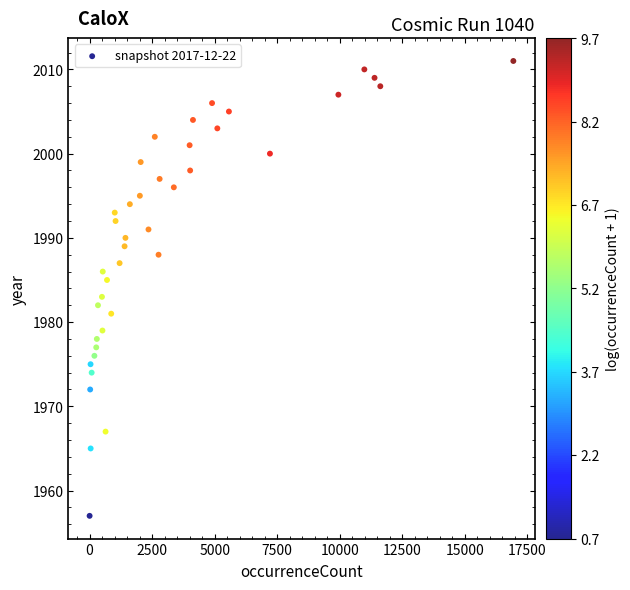

What is the range of Y values (max minus min)?

54